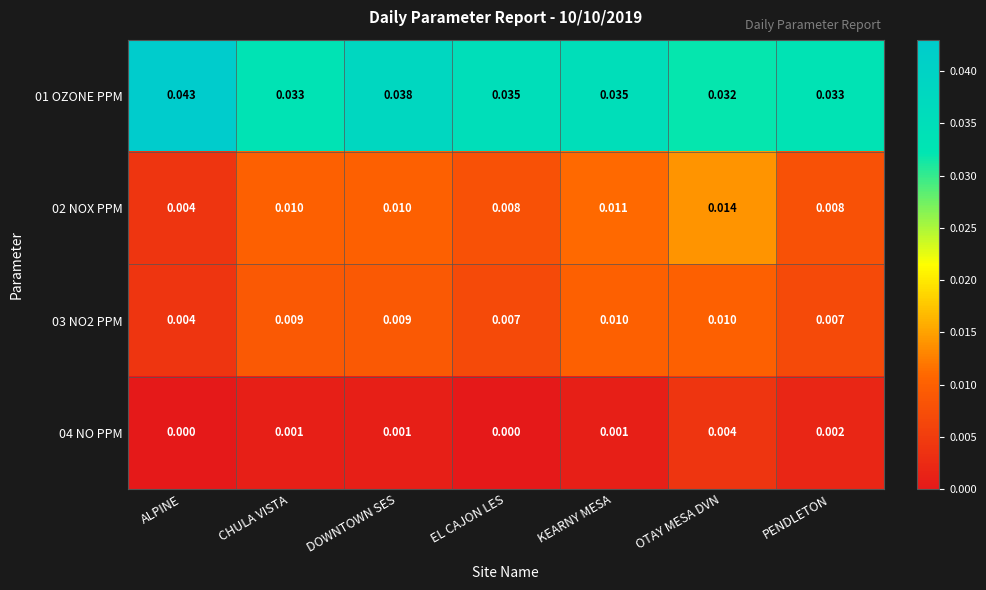

Is the value of 02 NOX PPM at OTAY MESA DVN greater than the value of 03 NO2 PPM at CHULA VISTA?

Yes